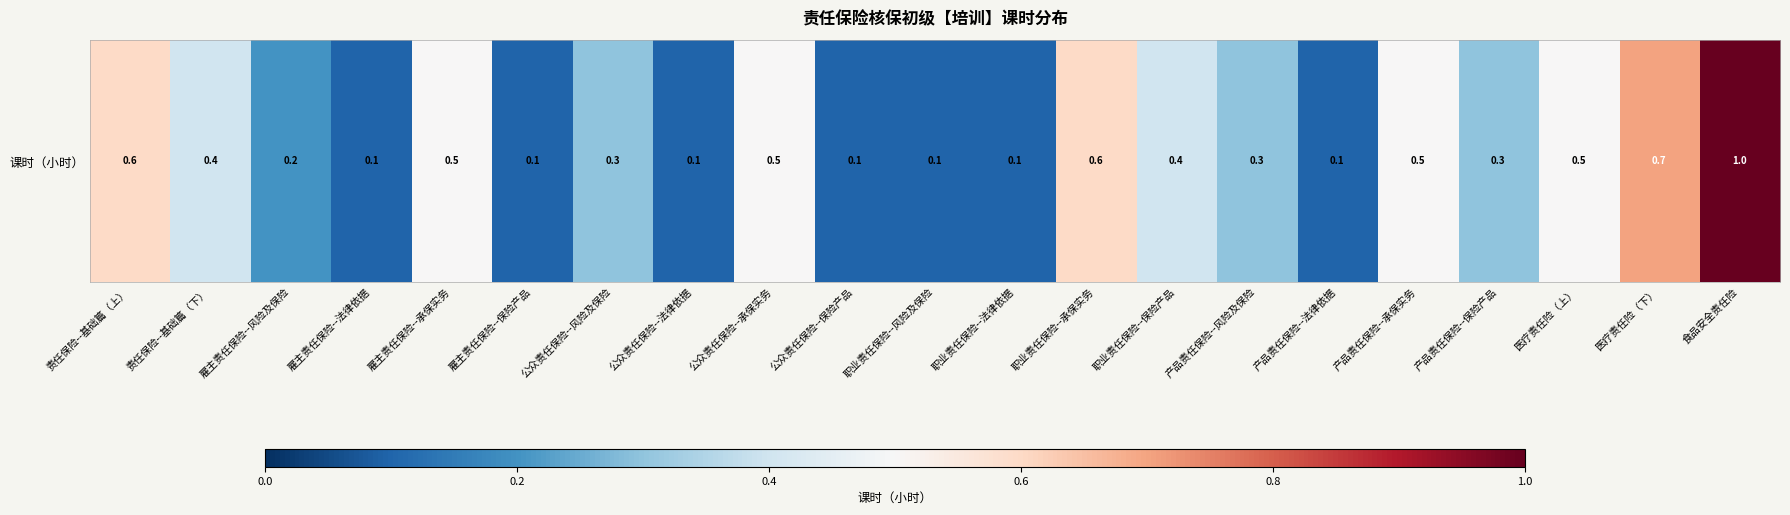

What is the sum of all values?

7.5